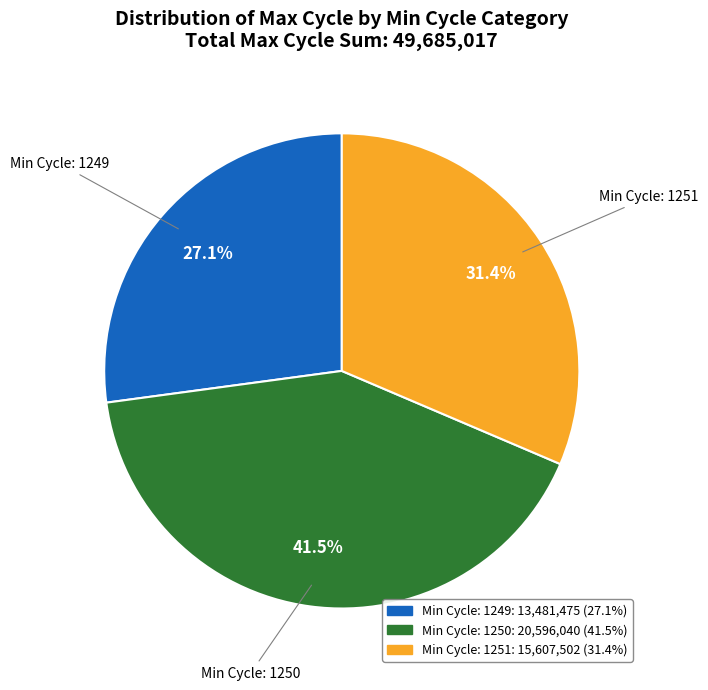

Approximately how many times larger is the value at Min Cycle: 1249 compared to Min Cycle: 1251?

0.9